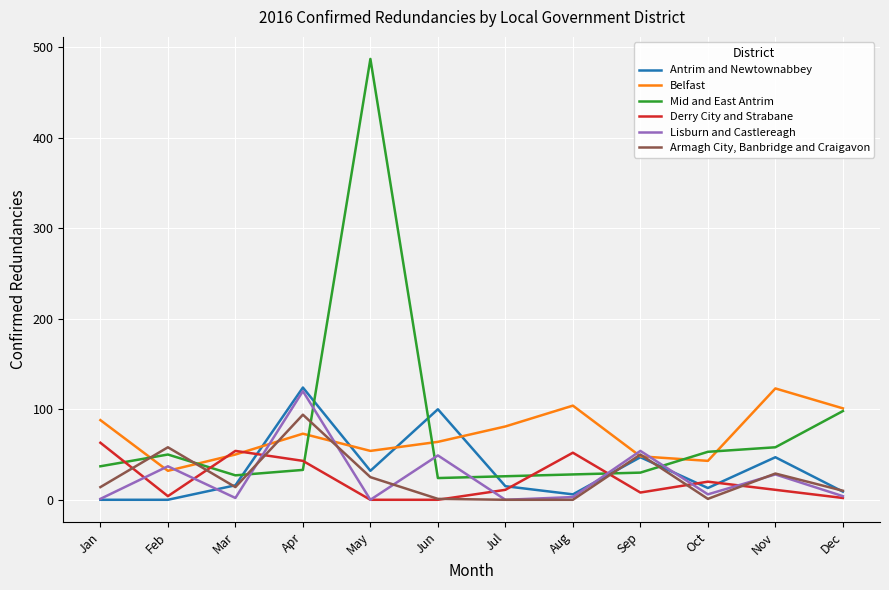

The value of Belfast at Sep is 48. True or false?

True